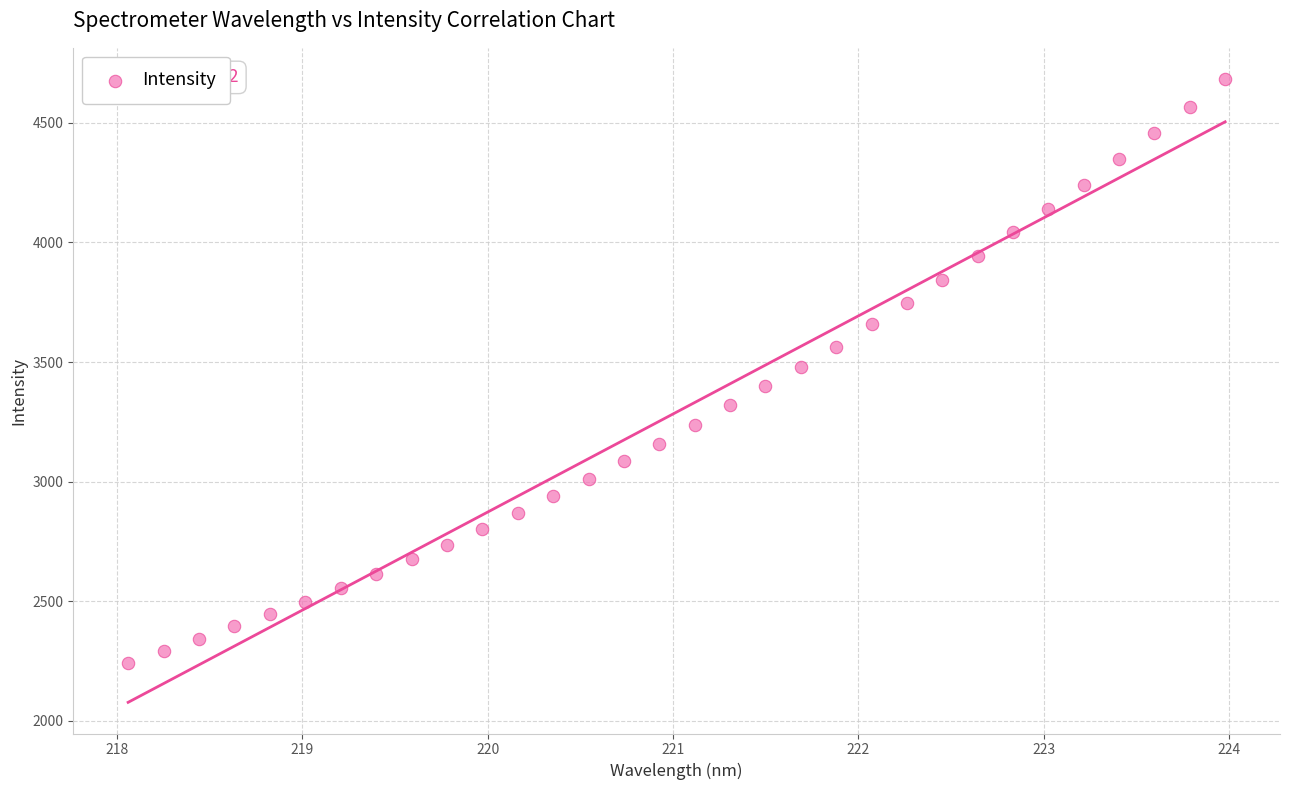

What is the range of Y values (max minus min)?

2440.1